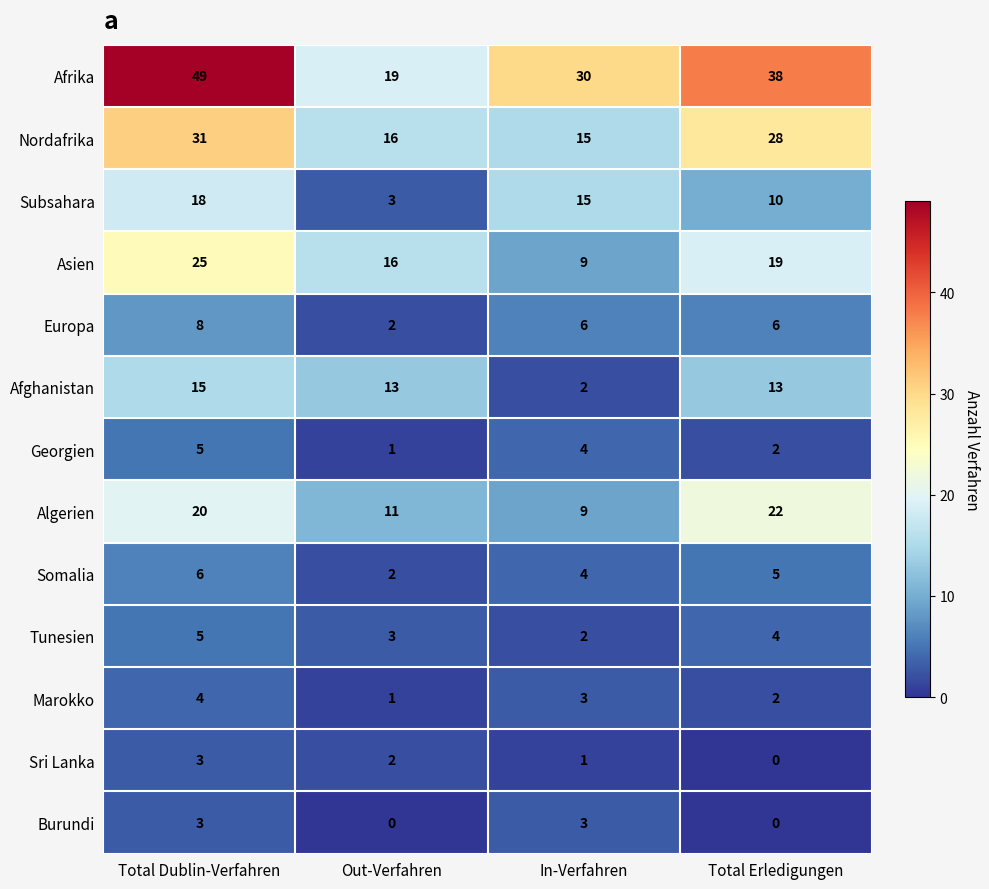

What is the difference between the maximum and minimum values in the Europa series?

6